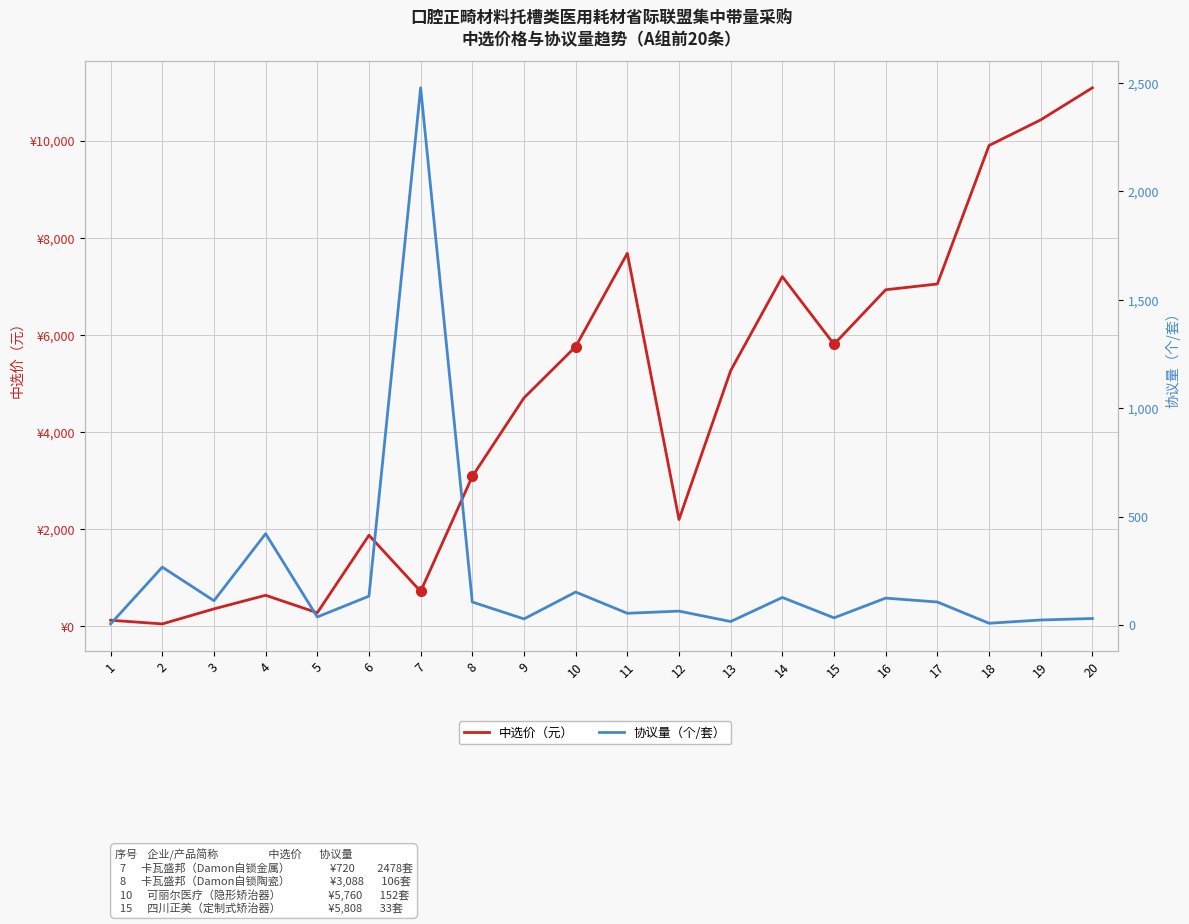

The 中选价（元） series shows 7200.0 at 14. True or false?

True